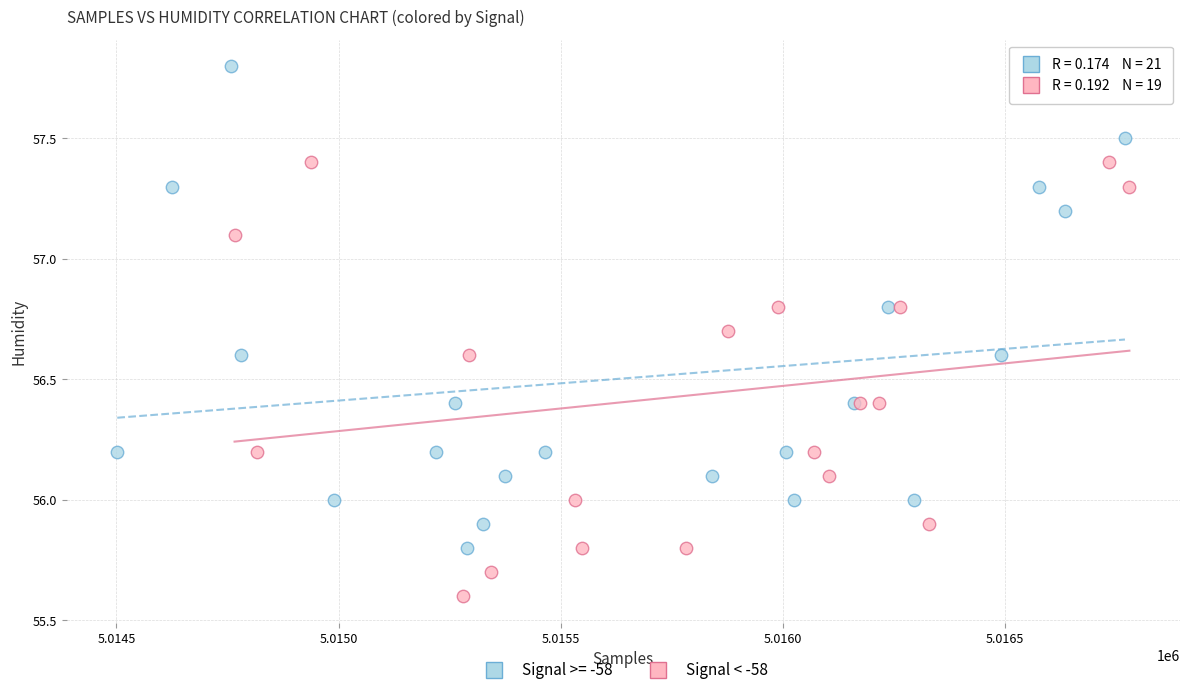

Which series reaches the minimum Y coordinate?

Signal < -58